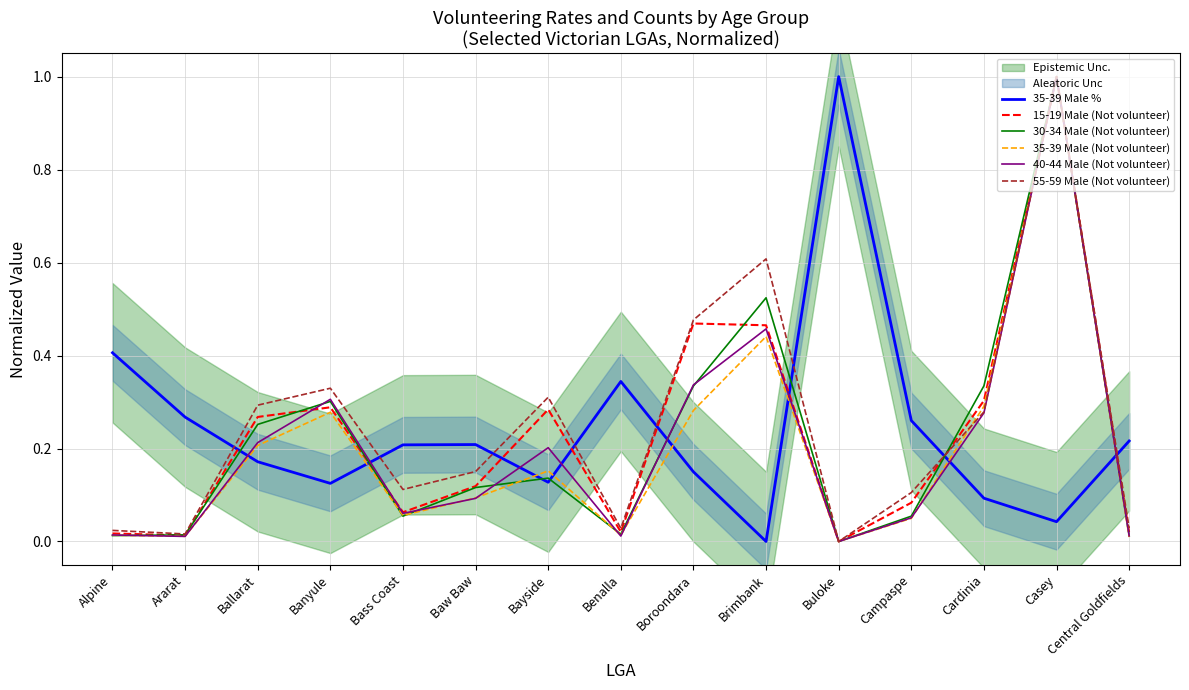

Reading right to left, extract all data points from this chart.

35-39 Male %: 0.2	0.0	0.1	0.3	1.0	0.0	0.1	0.3	0.1	0.2	0.2	0.1	0.2	0.3	0.4
15-19 Male (Not volunteer): 0.0	1.0	0.3	0.1	0.0	0.5	0.5	0.0	0.3	0.1	0.1	0.3	0.3	0.0	0.0
30-34 Male (Not volunteer): 0.0	1.0	0.3	0.1	0.0	0.5	0.3	0.0	0.1	0.1	0.1	0.3	0.3	0.0	0.0
35-39 Male (Not volunteer): 0.0	1.0	0.3	0.0	0.0	0.4	0.3	0.0	0.2	0.1	0.1	0.3	0.2	0.0	0.0
40-44 Male (Not volunteer): 0.0	1.0	0.3	0.1	0.0	0.5	0.3	0.0	0.2	0.1	0.1	0.3	0.2	0.0	0.0
55-59 Male (Not volunteer): 0.0	1.0	0.3	0.1	0.0	0.6	0.5	0.0	0.3	0.2	0.1	0.3	0.3	0.0	0.0